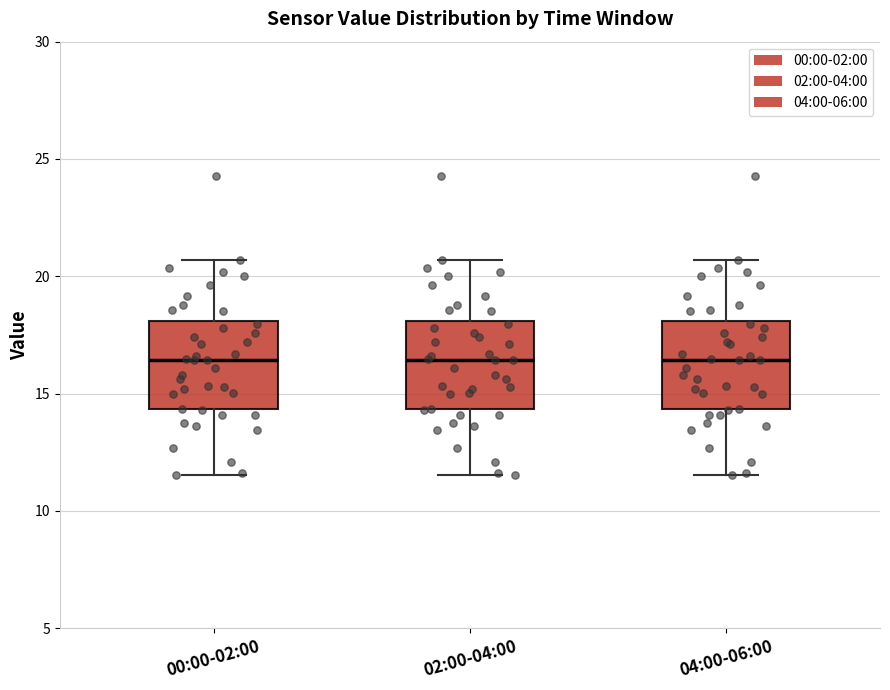

Where does the lower whisker of the box for 04:00-06:00 end on the y-axis? The values are not printed on the chart, so give them approximately, as read against the axis.

11.5